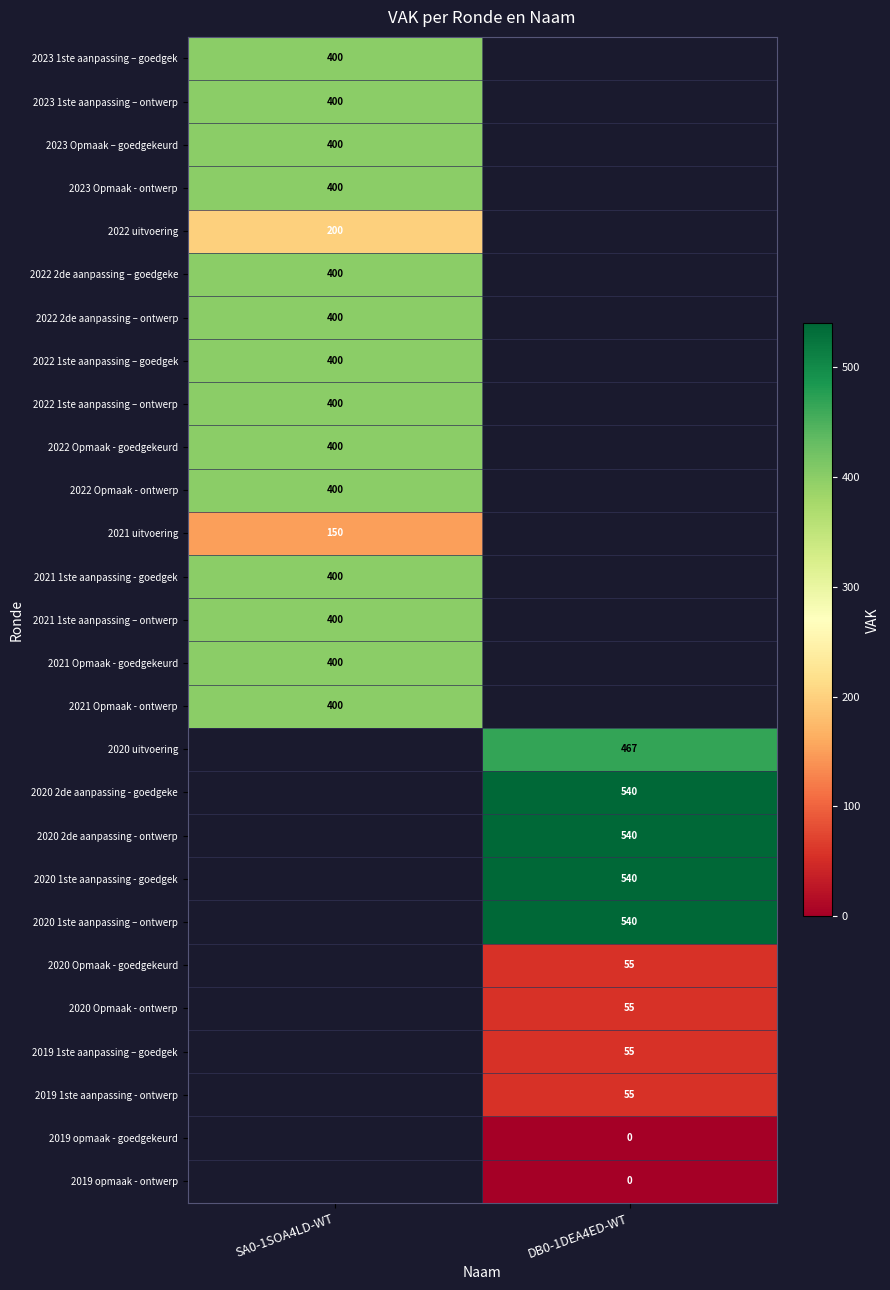

The value of 2022 Opmaak - ontwerp at SA0-1SOA4LD-WT is 400. True or false?

True